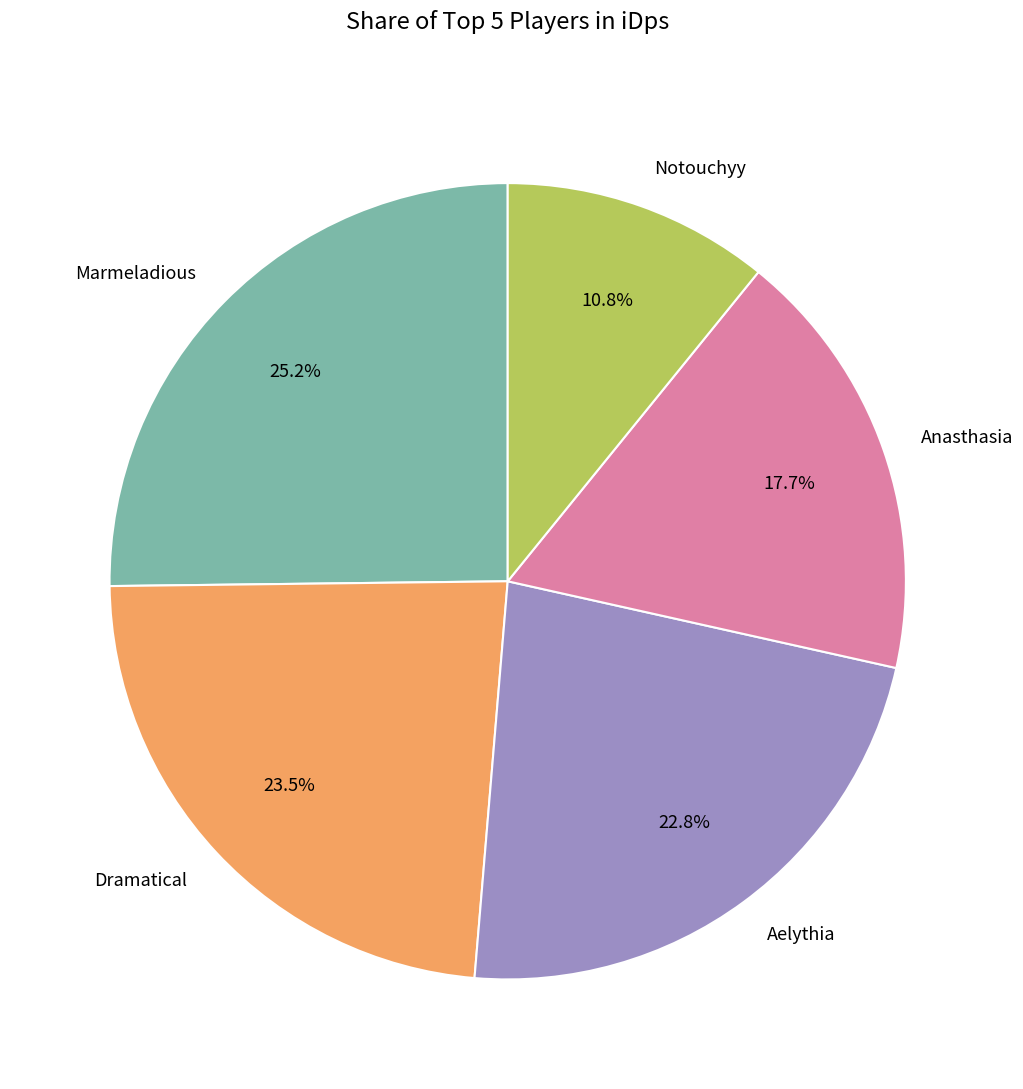

What percentage is the Notouchyy slice, to the nearest percent?

11%